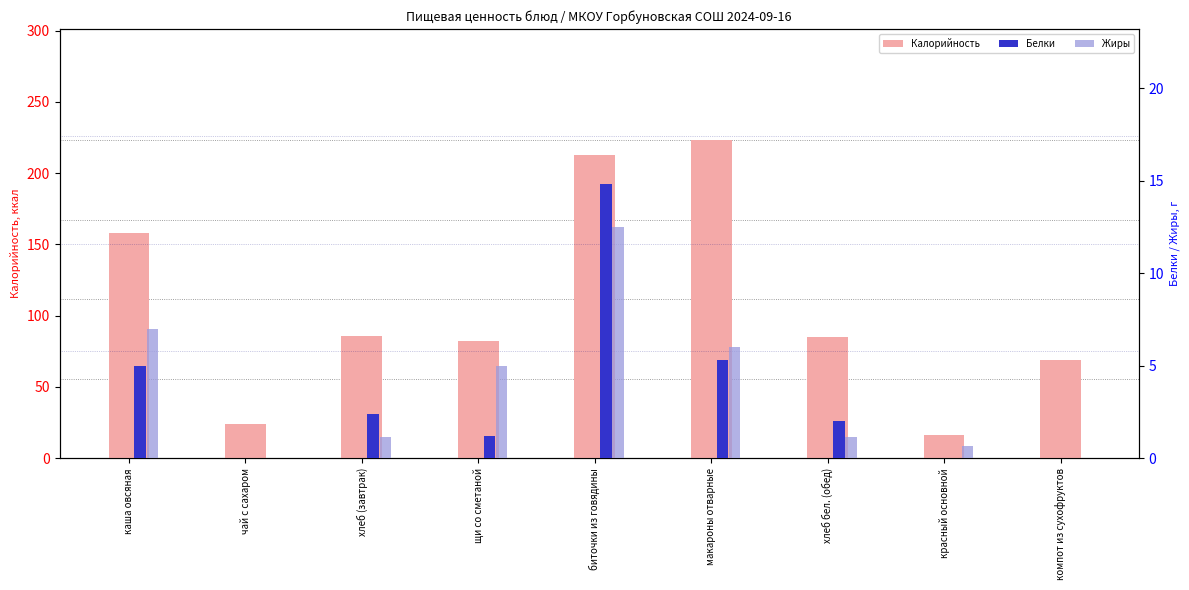

List the labels in order of Жиры value, largest first.

биточки из говядины, каша овсяная, макароны отварные, щи со сметаной, хлеб (завтрак), хлеб бел. (обед), красный основной, чай с сахаром, компот из сухофруктов